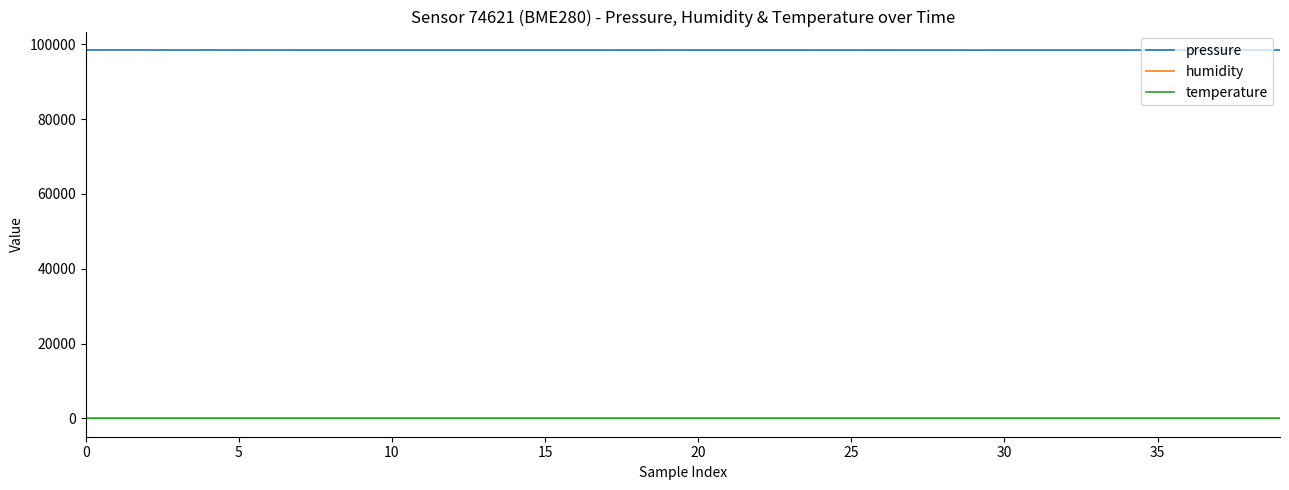

What is the average value of the pressure series?

98478.3